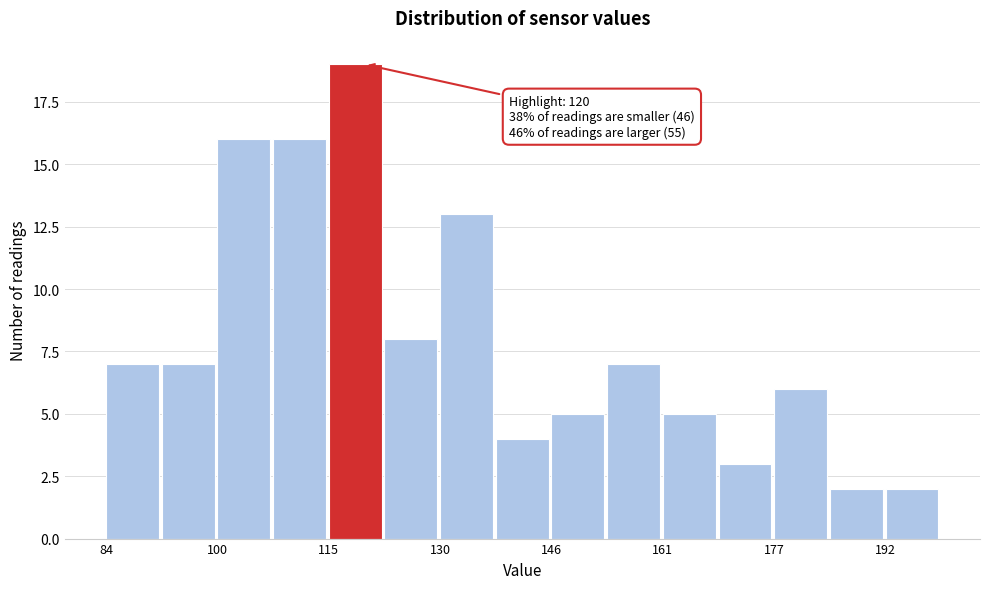

Around what value on the x-axis is the tallest bar? Give the approximate position of its centre, as read against the axis.

118